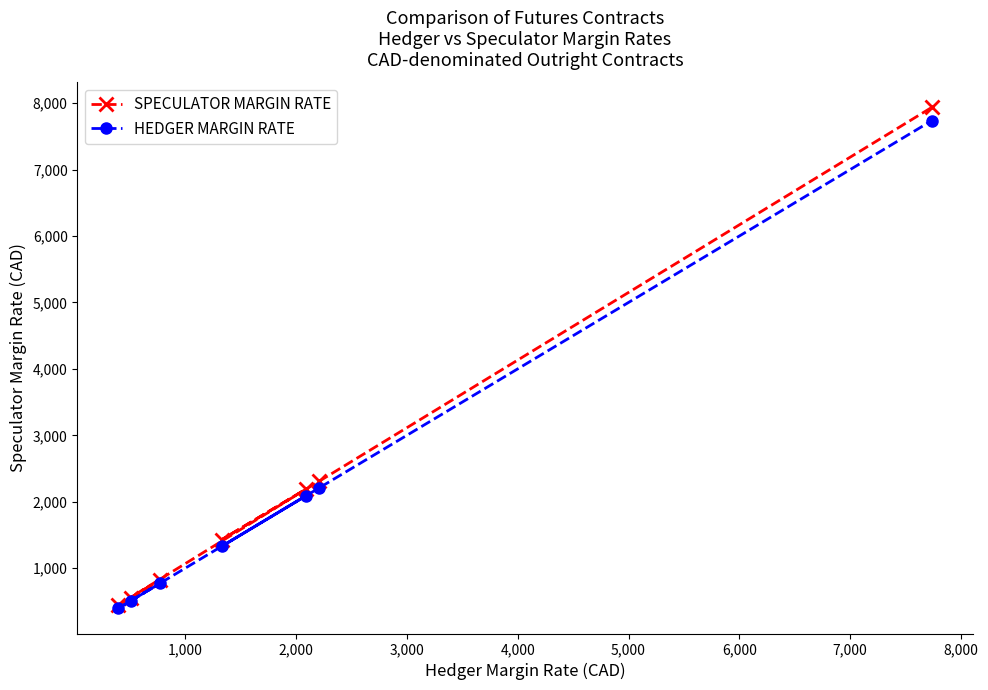

What is the difference between the maximum and second lowest values in the HEDGER MARGIN RATE series?

7230